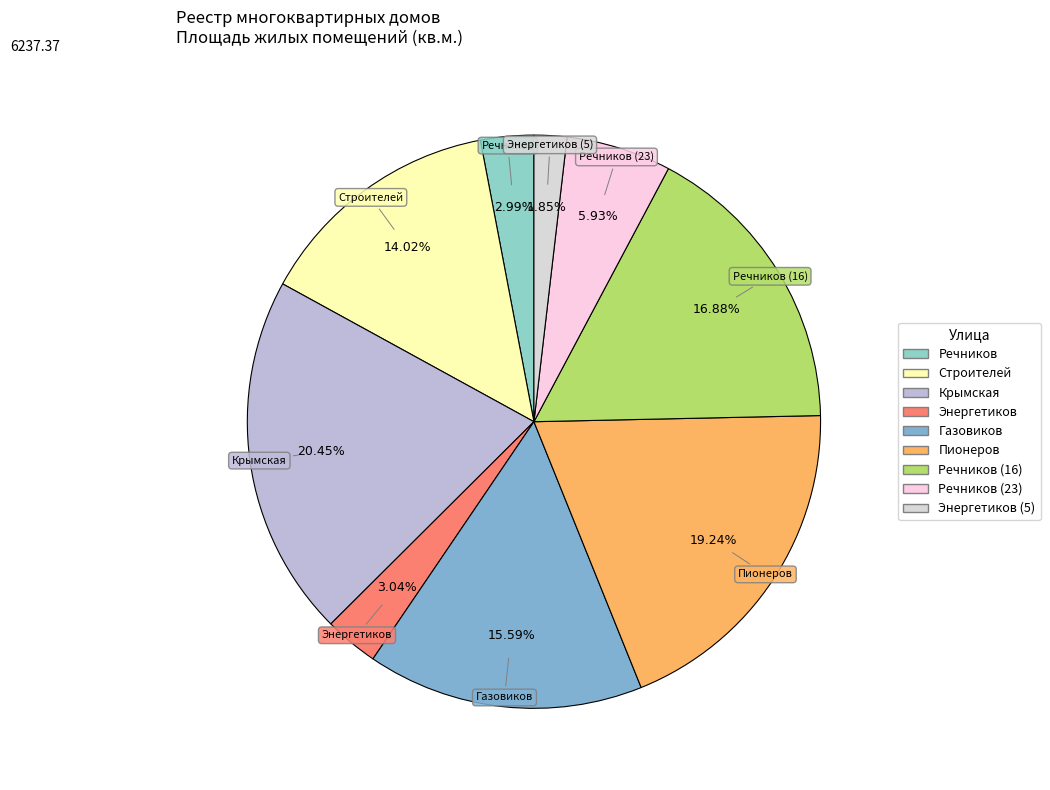

Which slice is the smallest?

Энергетиков (5)